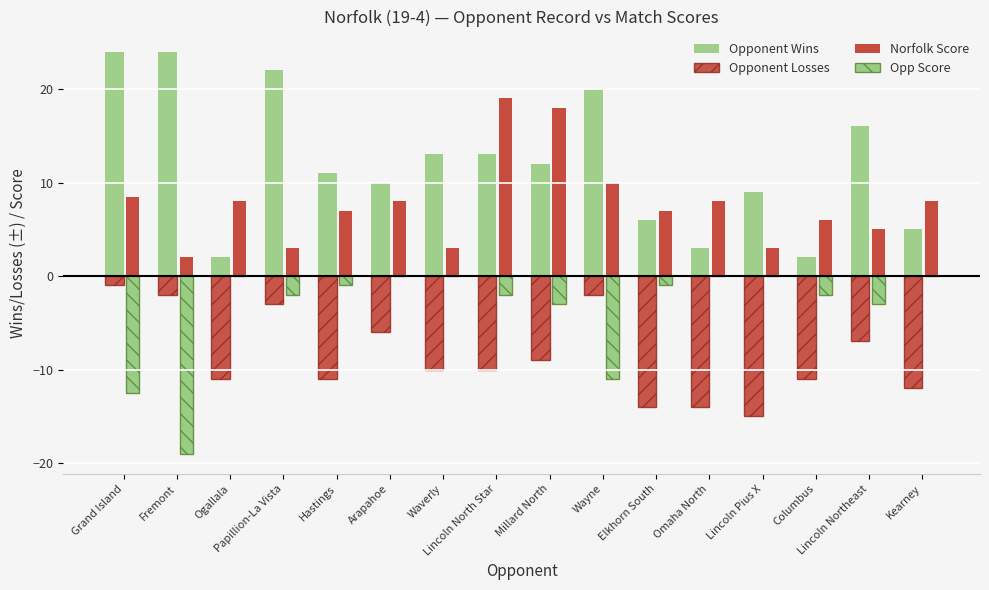

What is the value of the Opponent Losses bar at the 6th from the left?

-6.0